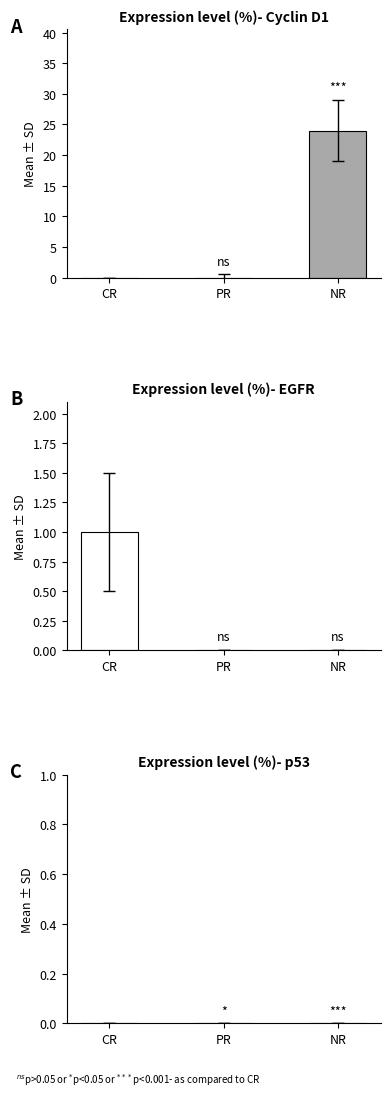

At CR, list the series in order from largest to smallest.

High Voltage Mask, MEx IMA-07 Mass Channel 0, Operational Index